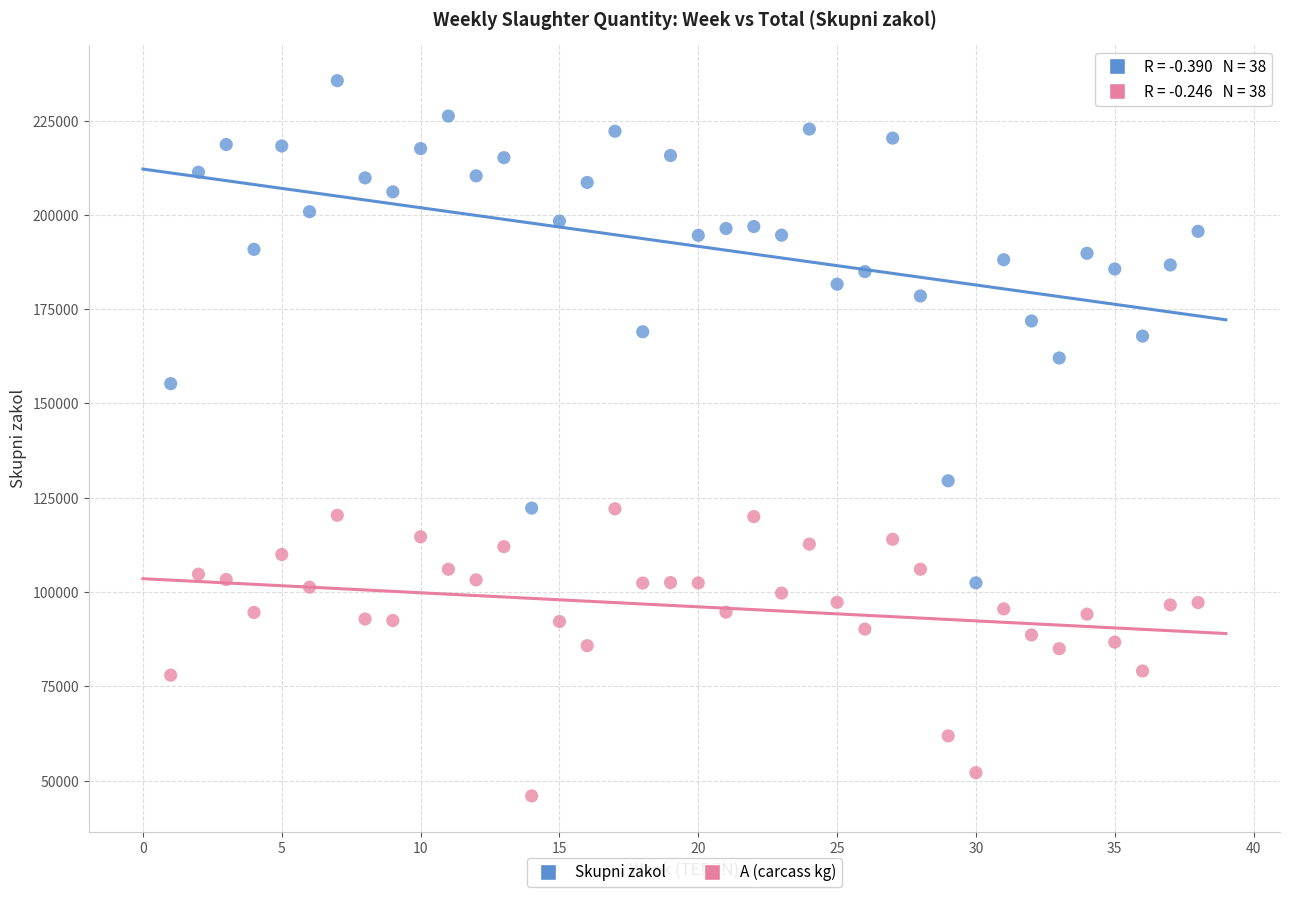

Which series contains the lowest Y value?

A (carcass kg)